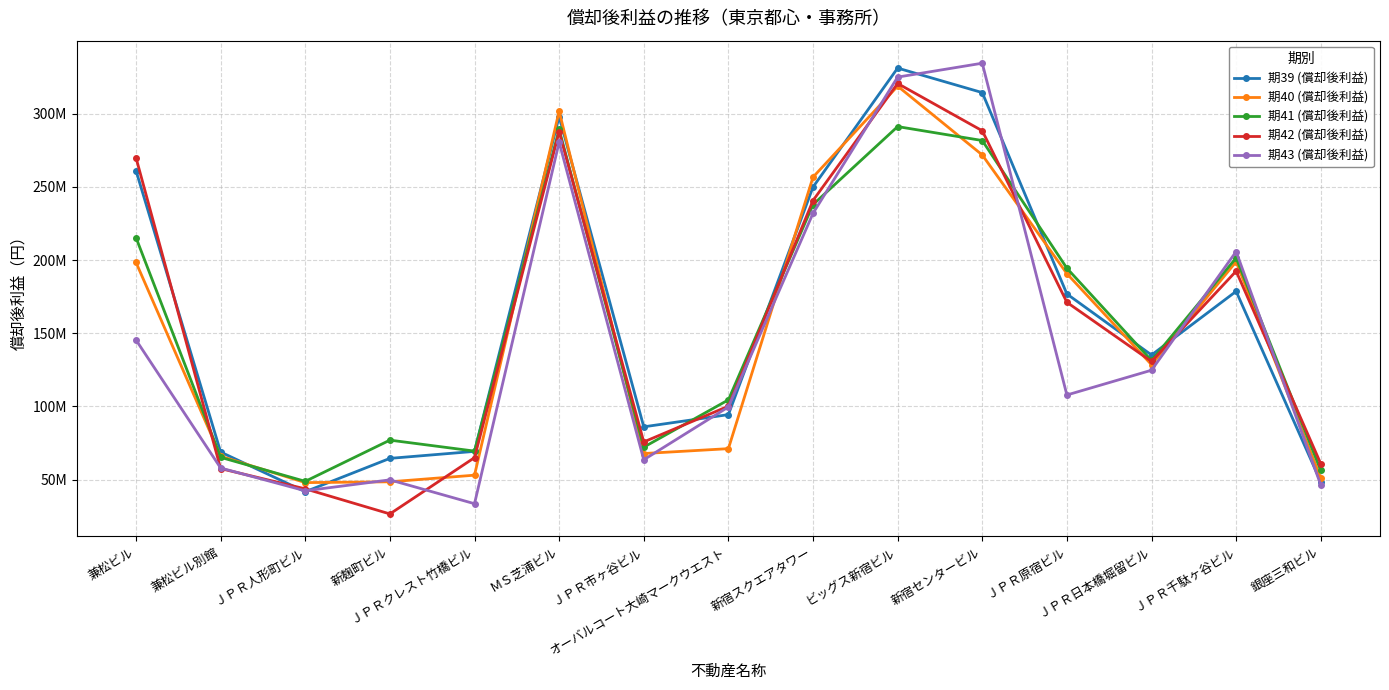

Between which two adjacent categories do 期39 (償却後利益) and 期41 (償却後利益) first intersect?

兼松ビル別館 and ＪＰＲ人形町ビル